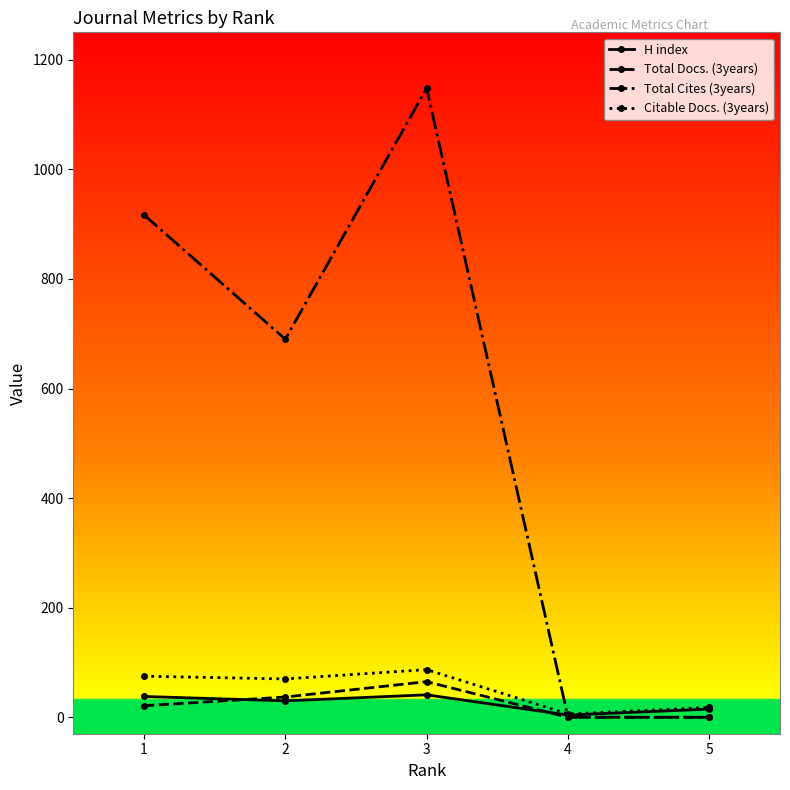

What is the maximum value for Total Cites (3years)?

1148